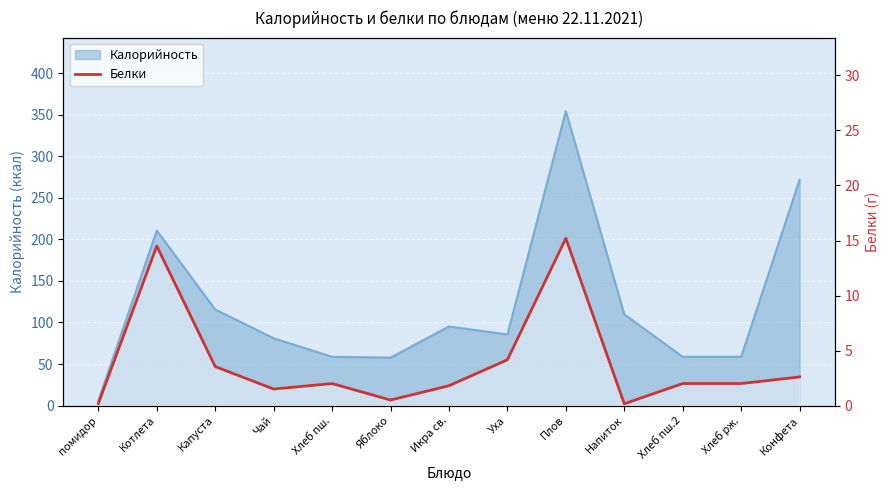

What is the average value?

3.9